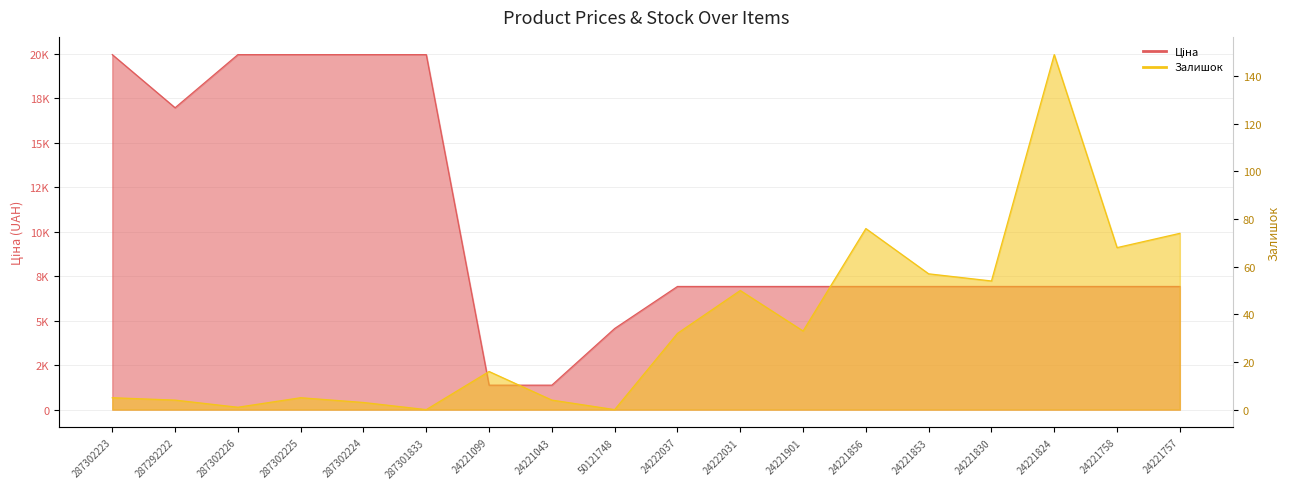

At which category is the sum across all series the highest?

287302223